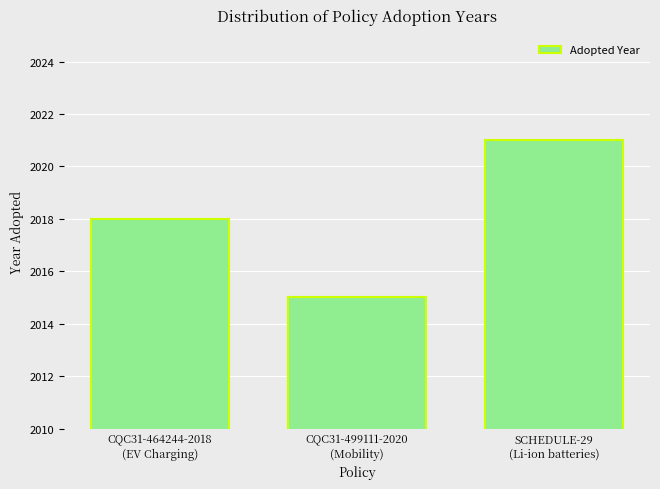

What is the label of the 1st bar from the left?

CQC31-464244-2018
(EV Charging)